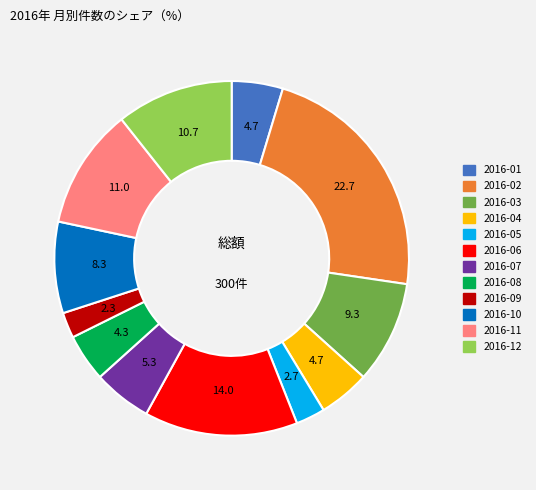

Is it true that 2016-07 is 5% of the pie?

True